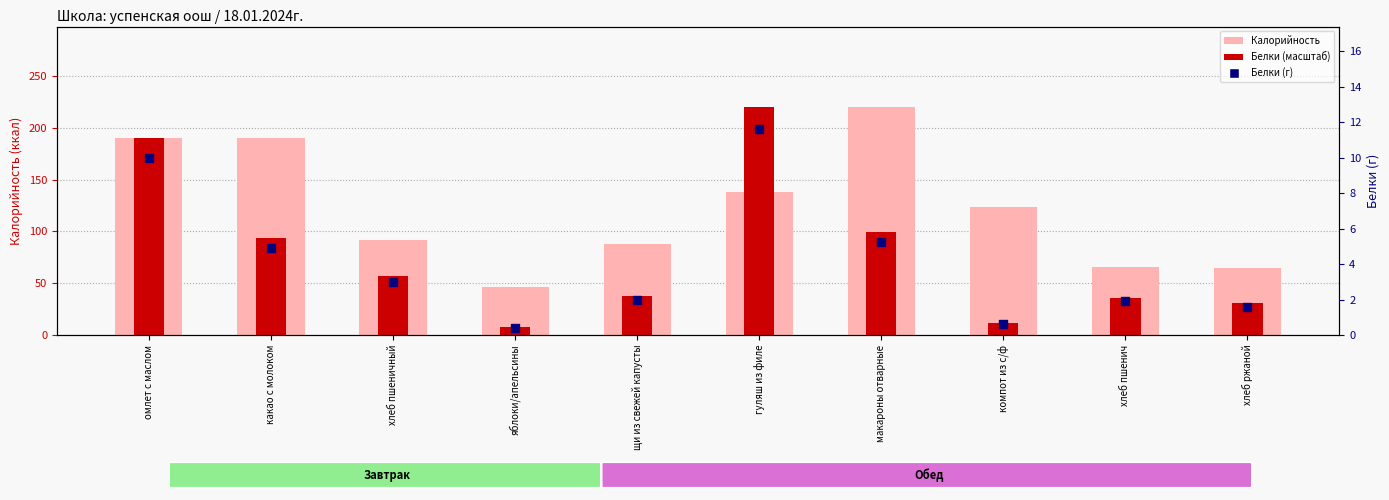

Is the value of Белки (масштаб) at компот из с/ф greater than the value of Калорийность (фон) at омлет с маслом?

No